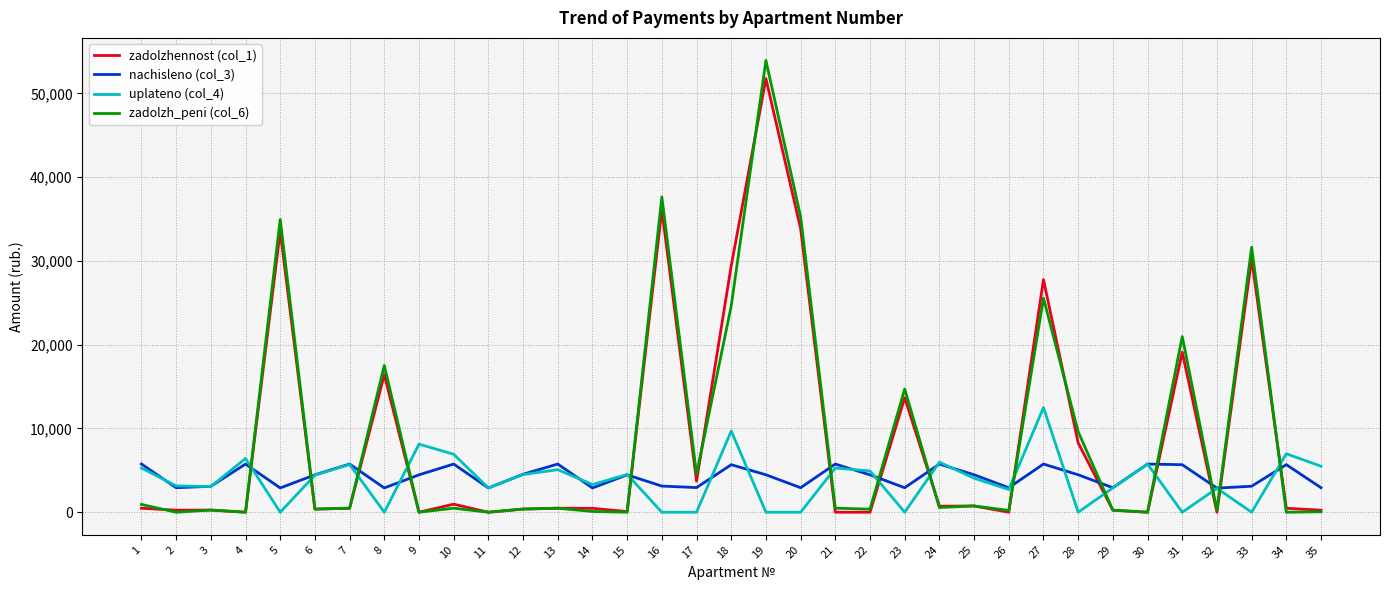

What is the spread (max minus min) of values at 7?

5273.7